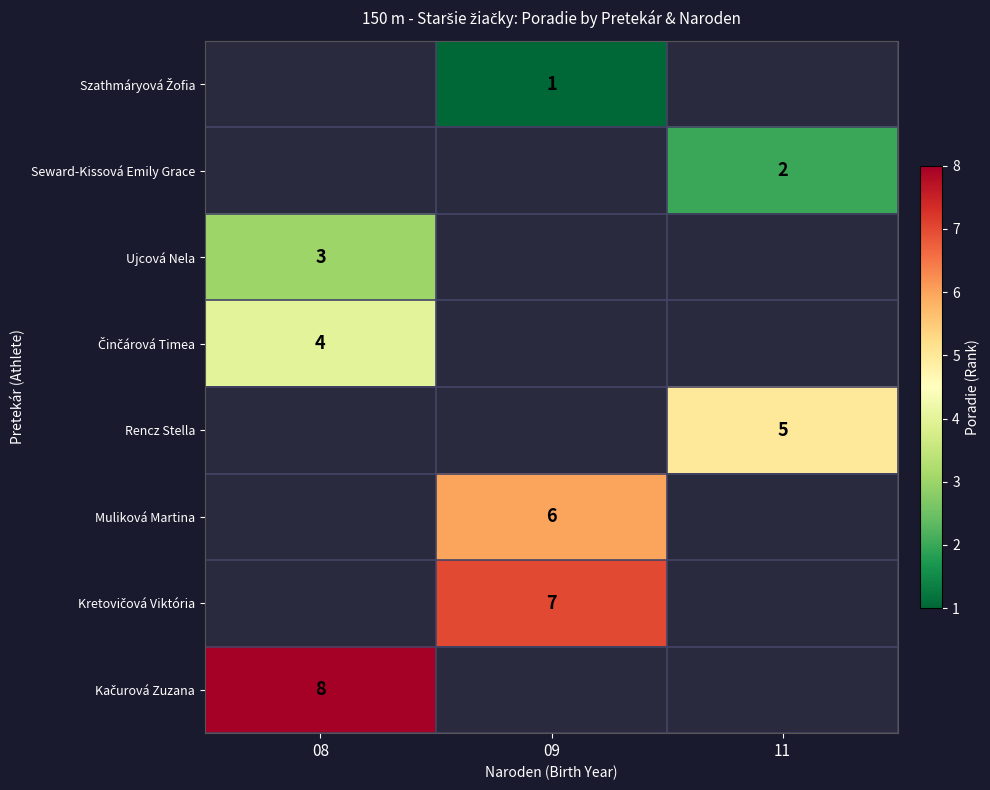

Count the number of data series in this chart.

8